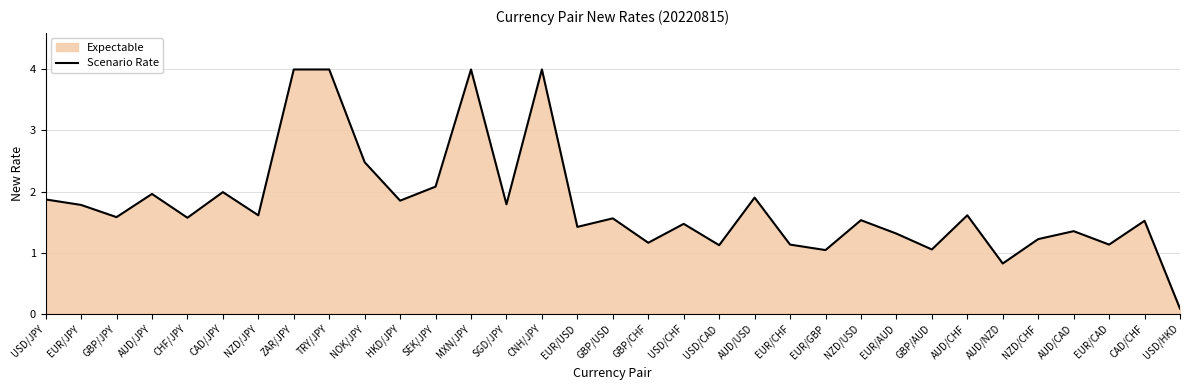

What is the greatest value displayed?

4.0